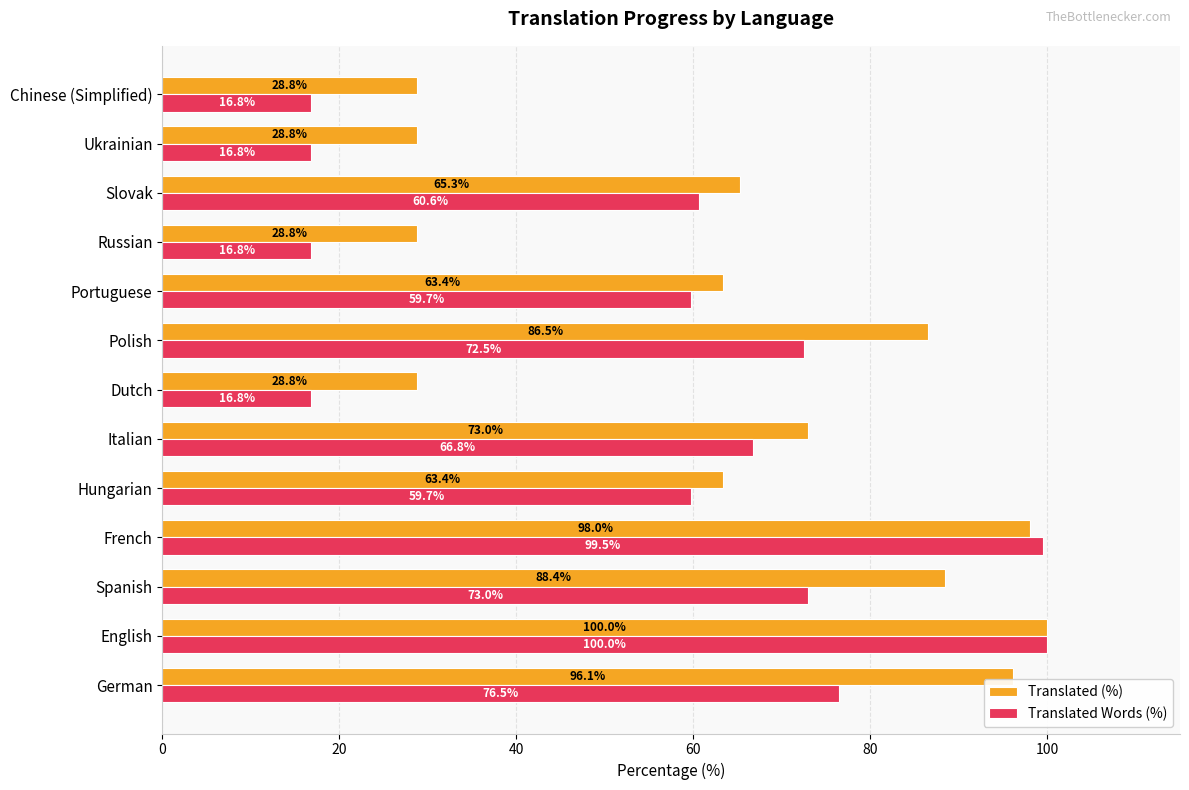

At which category is the sum across all series the highest?

English